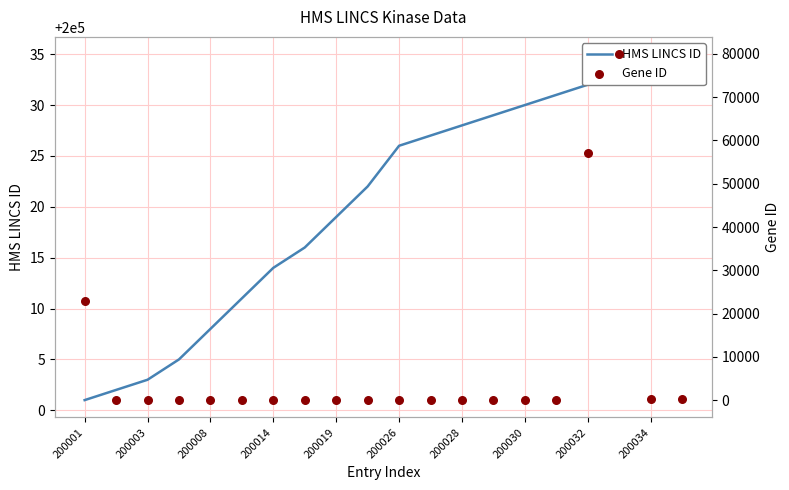

At how many categories does at least one series exceed 94460?

20